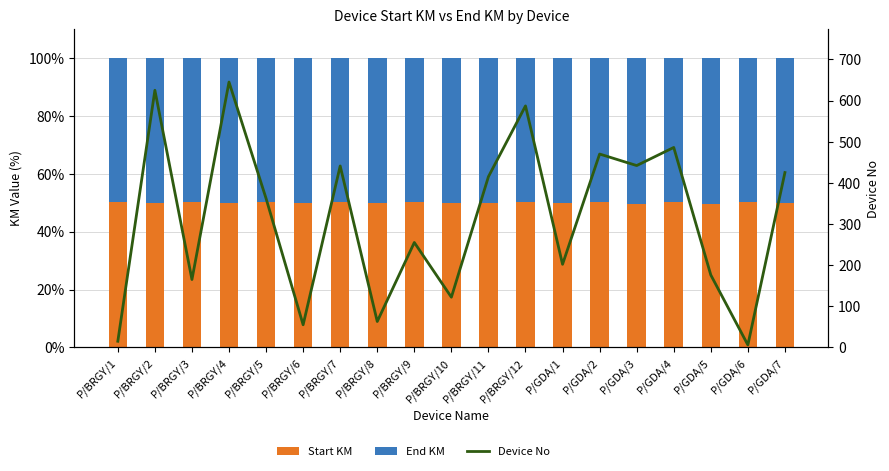

Which category has the lowest value in the Device No series?

P/GDA/6